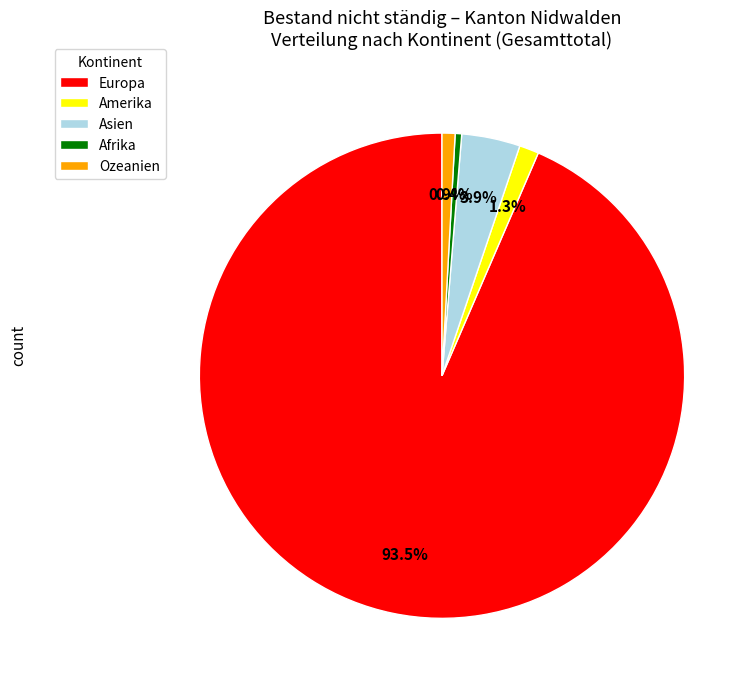

Which slice represents more than half of the pie?

Europa